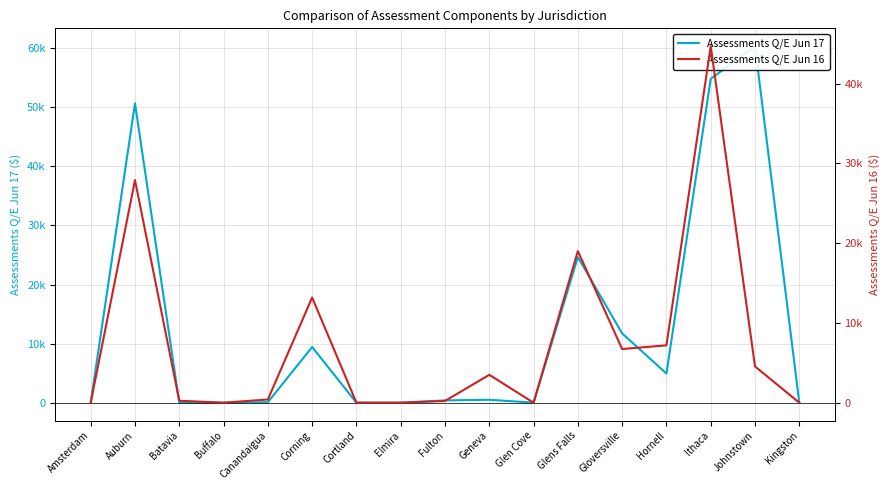

How many lines are shown in the chart?

2